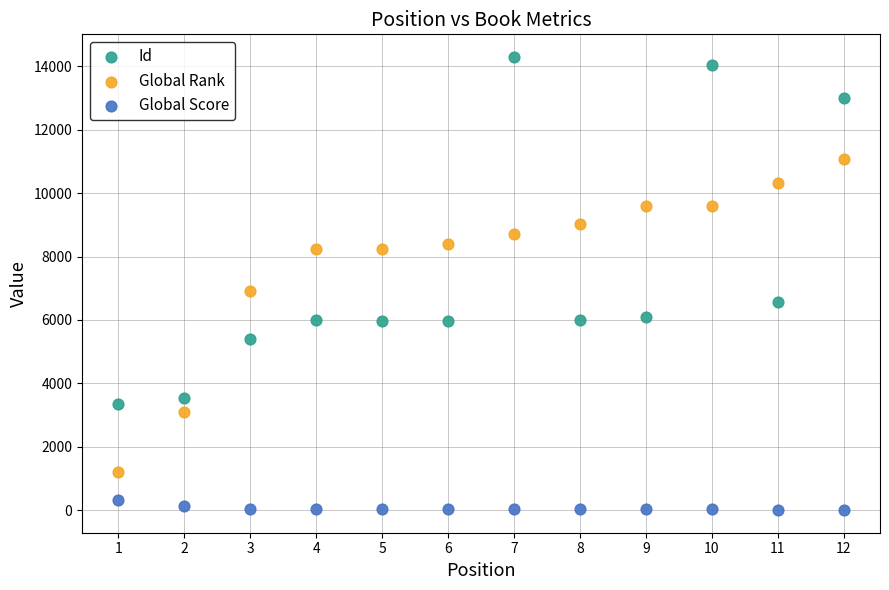

What is the X range (max minus min) for the scatter plot?

11